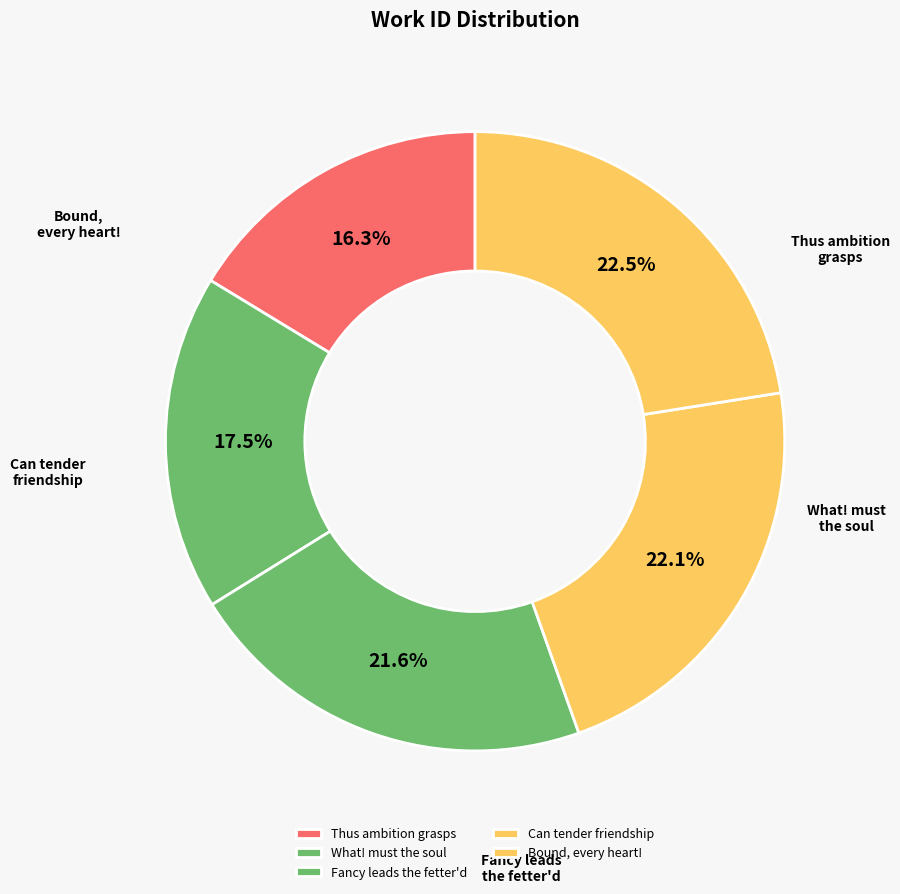

Is there a majority slice in this chart?

No